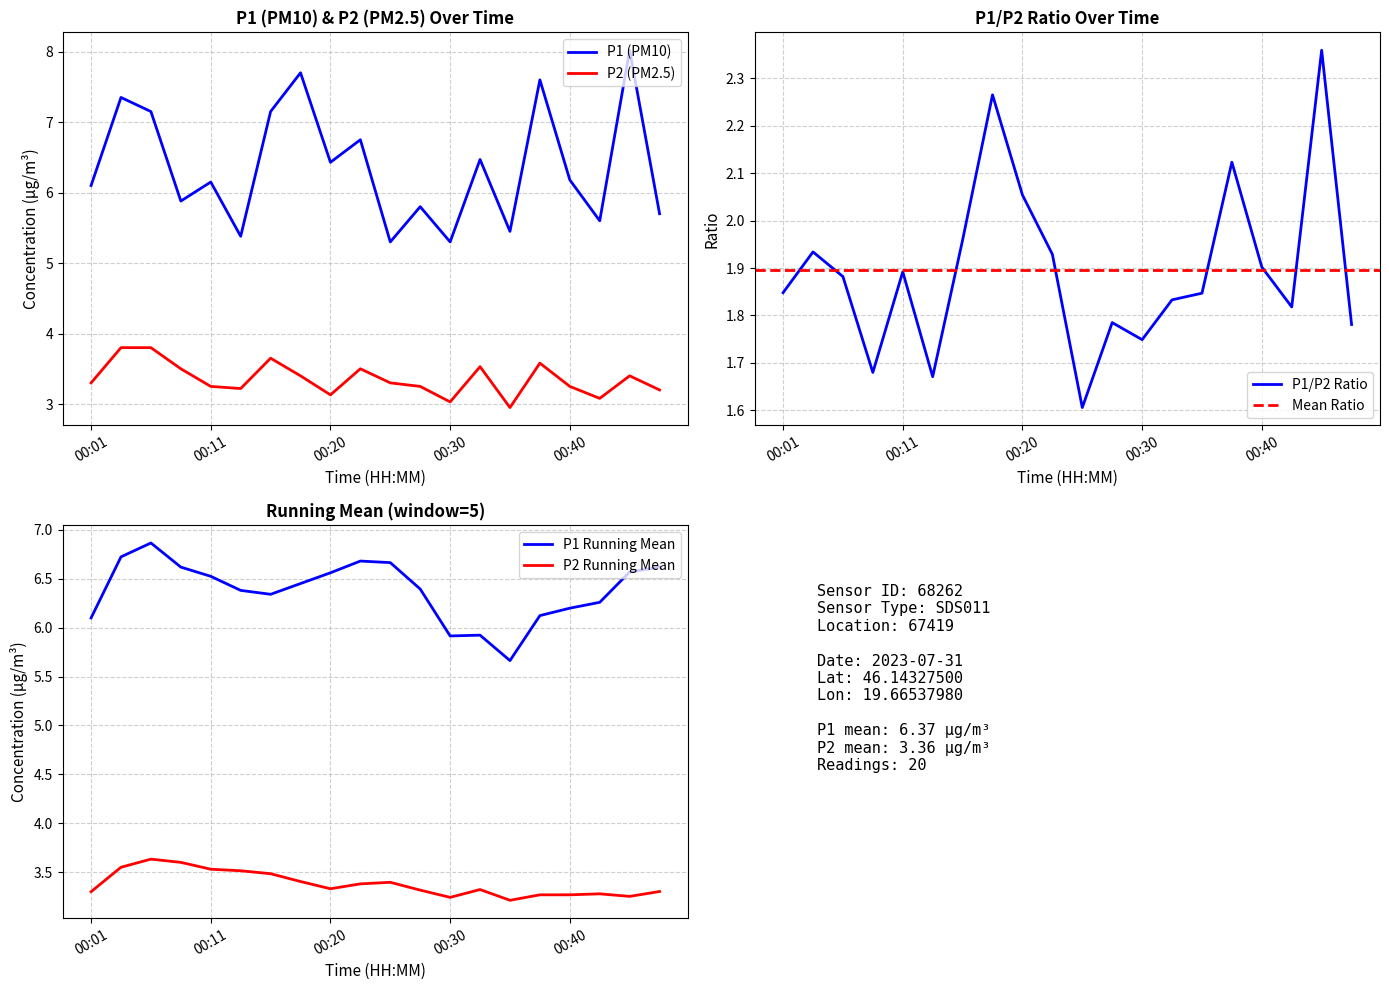

Count the number of categories in the chart.

20